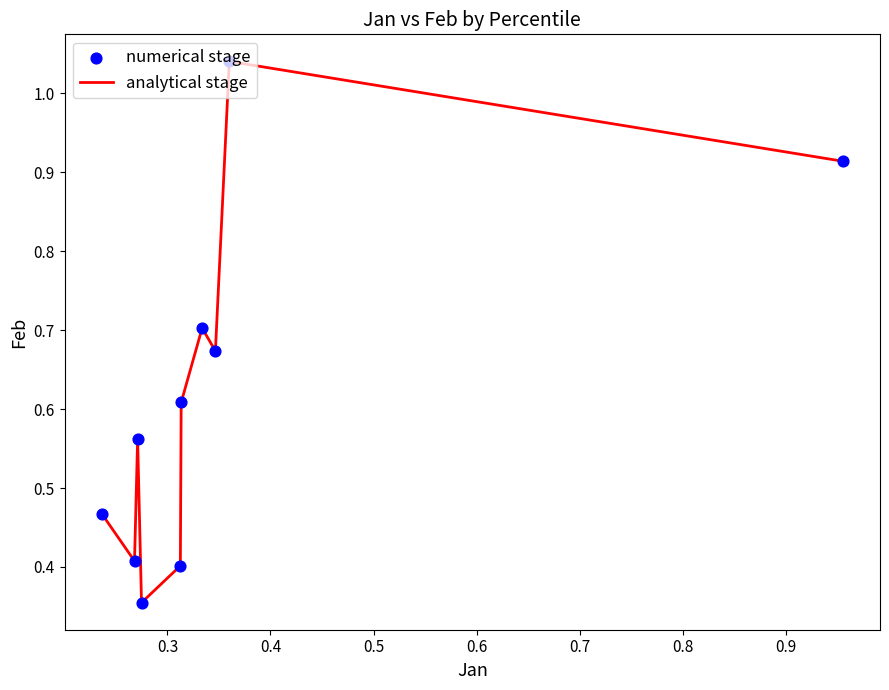

How many lines are shown in the chart?

1